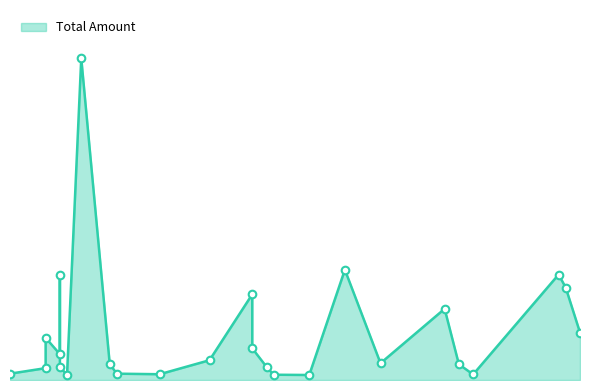

Between 2024-06-19 and 2024-06-17, which is larger?

2024-06-17